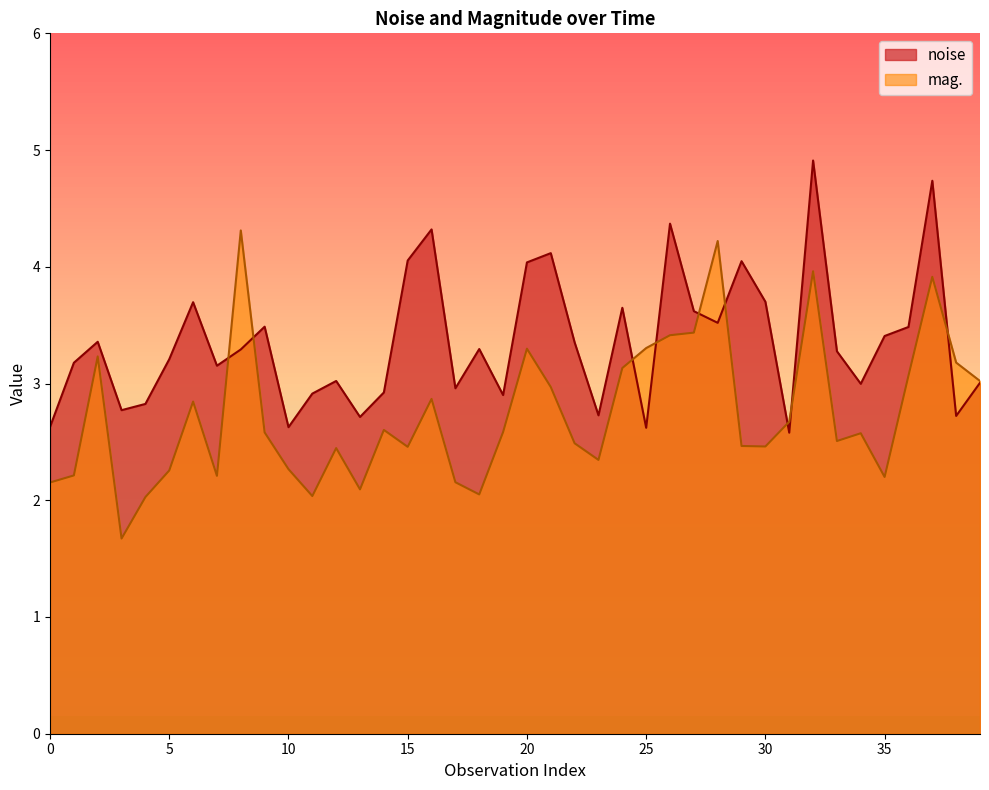

What is the greatest value displayed?

4.9